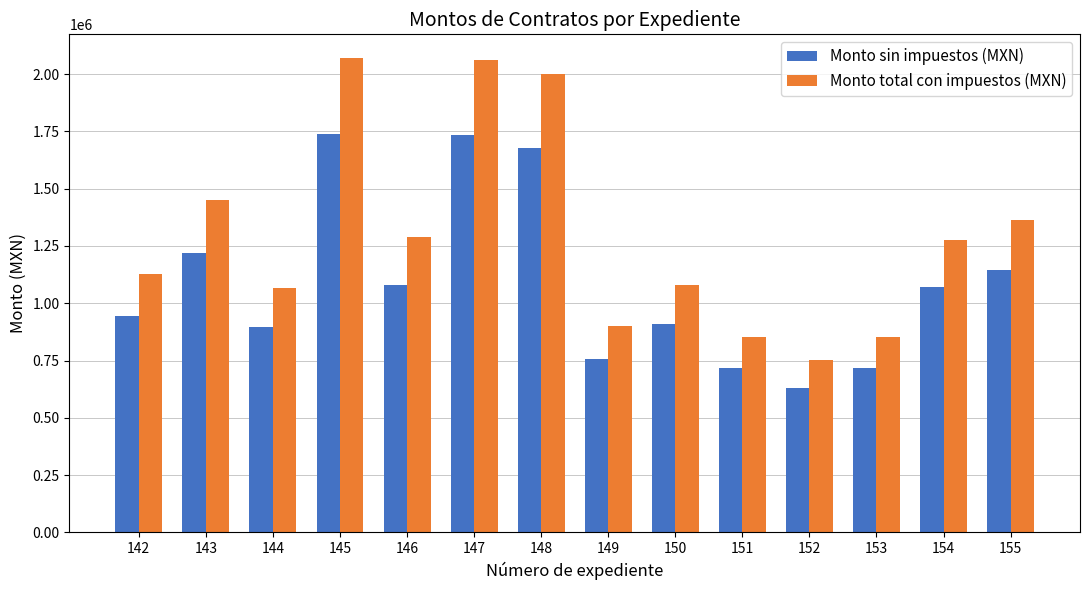

What value does the Monto sin impuestos (MXN) series have at 143?

1218667.7